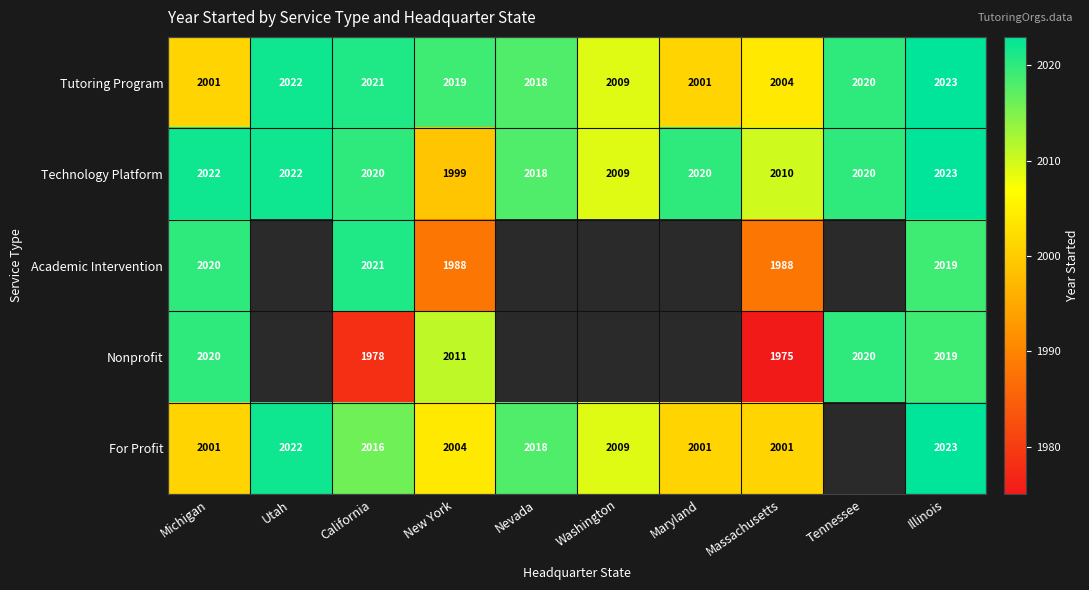

What is the sum of the For Profit values at Michigan and Massachusetts?

4002